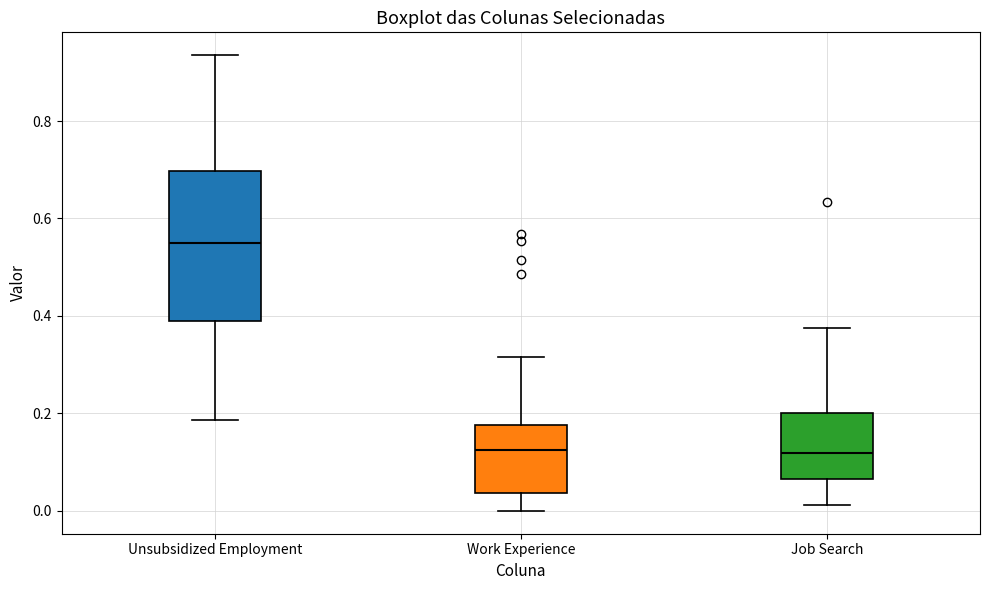

Comparing the boxes themselves (not the whiskers), which one is the tallest?

Unsubsidized Employment